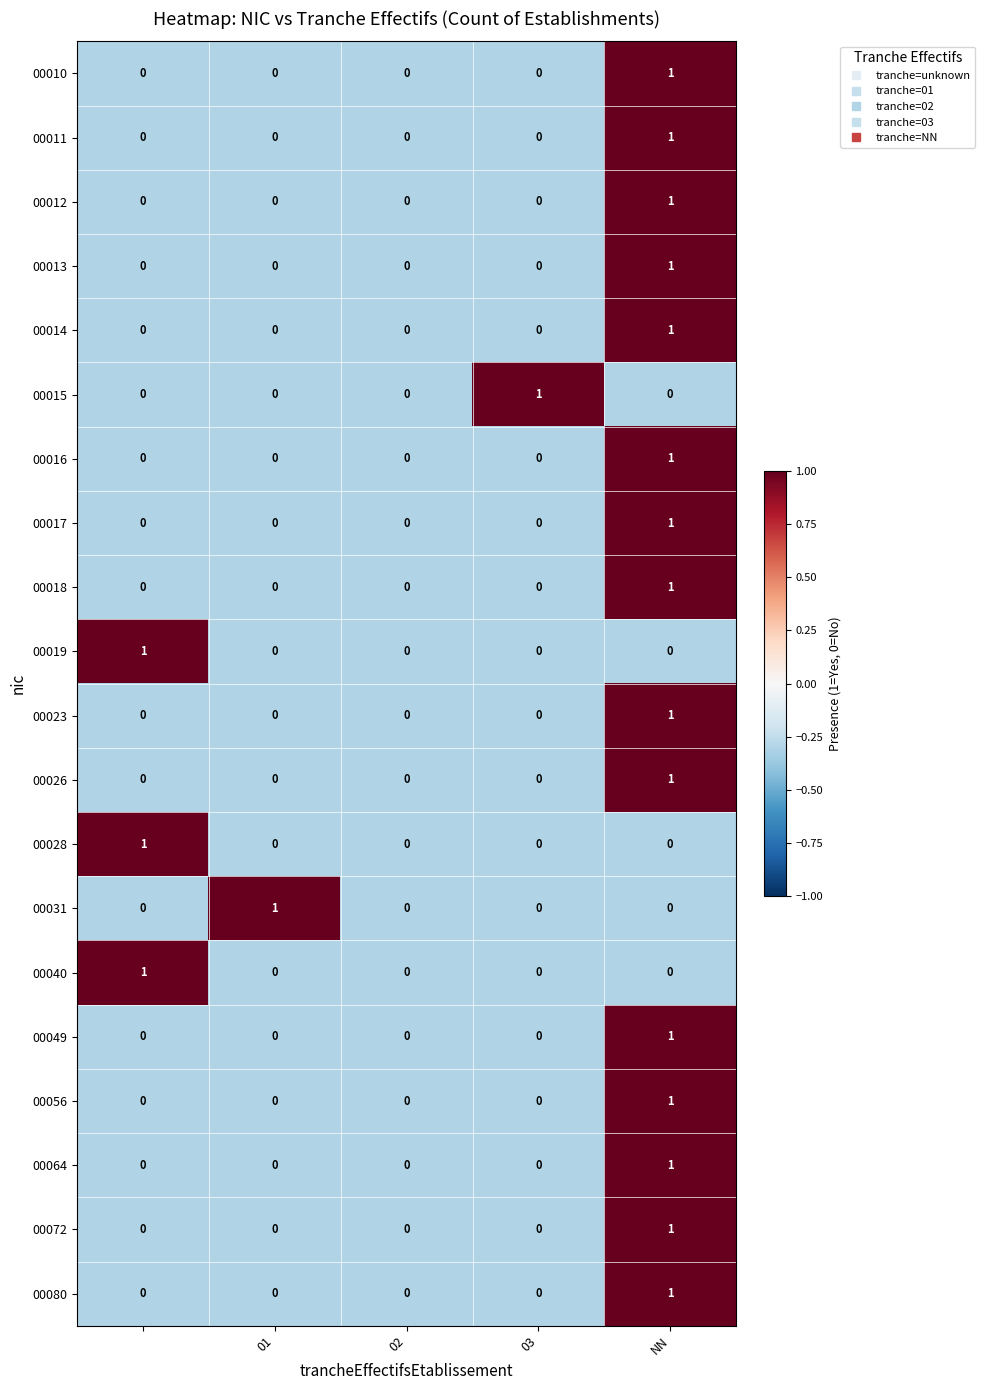

How many 00010 values are between 0 and 1?

5